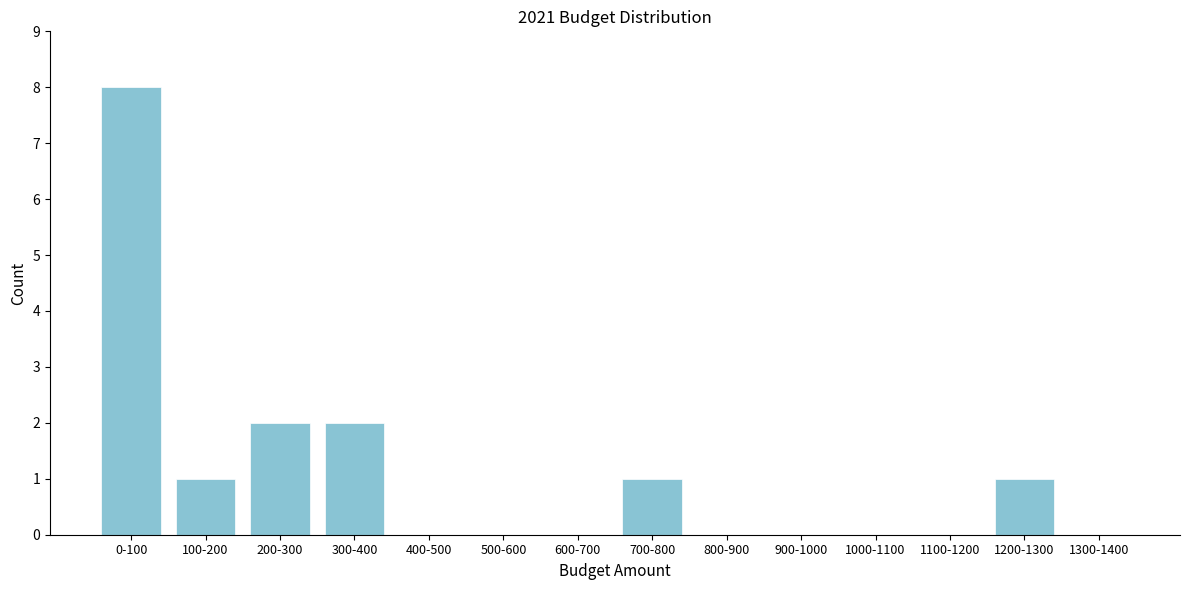

Reading right to left, list all the values displayed in this chart.

1300-1400=0	1200-1300=1	1100-1200=0	1000-1100=0	900-1000=0	800-900=0	700-800=1	600-700=0	500-600=0	400-500=0	300-400=2	200-300=2	100-200=1	0-100=8